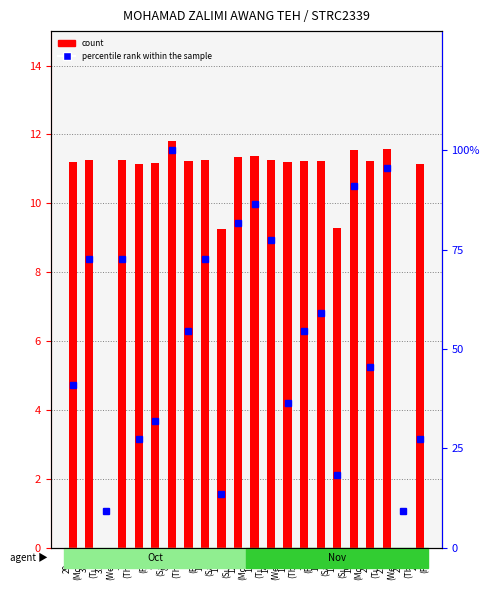

Between 3
(Sat) and 20
(Tue), which is larger?

20
(Tue)